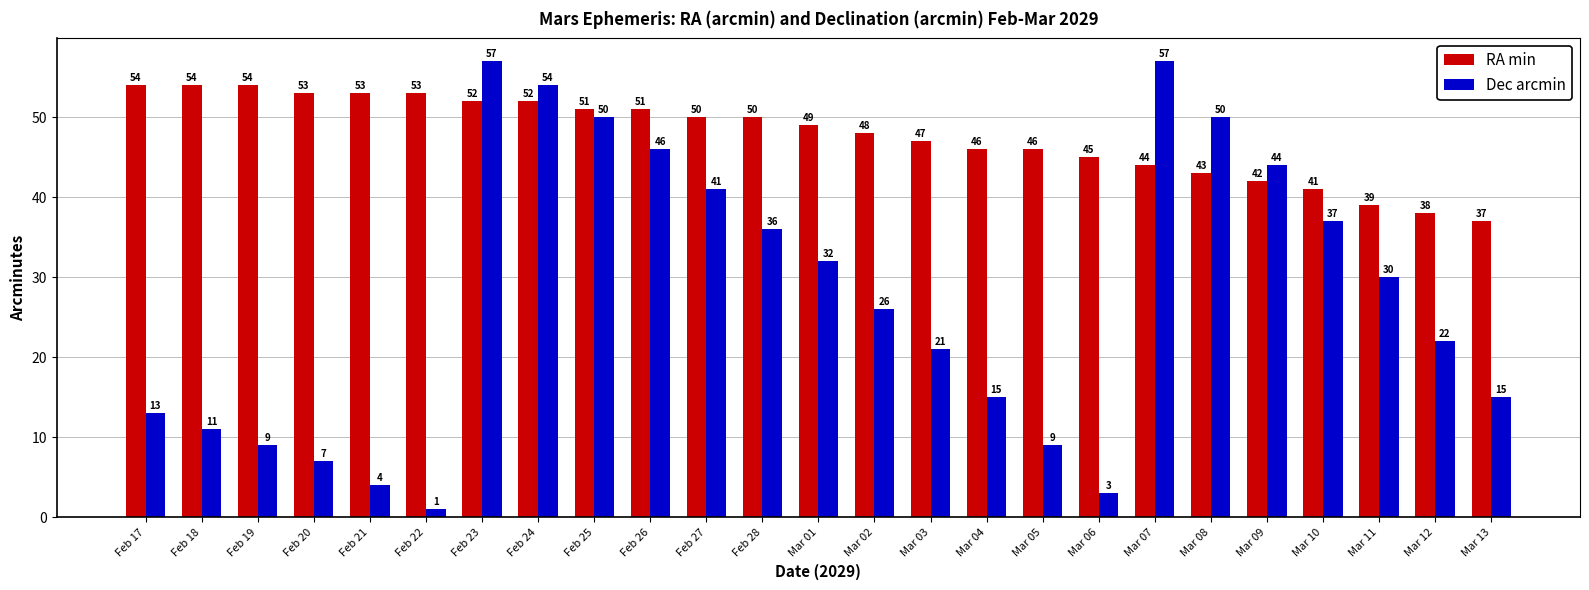

Which series changed the most between Feb 17 and Feb 27?

Dec arcmin